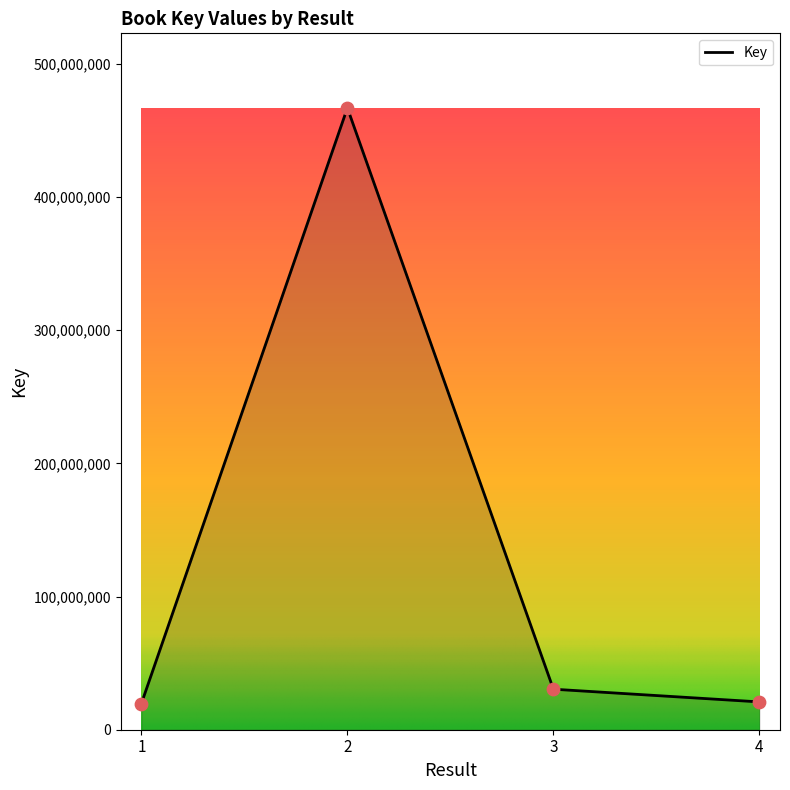

Approximately how many times larger is the value at 1 compared to 3?

0.6